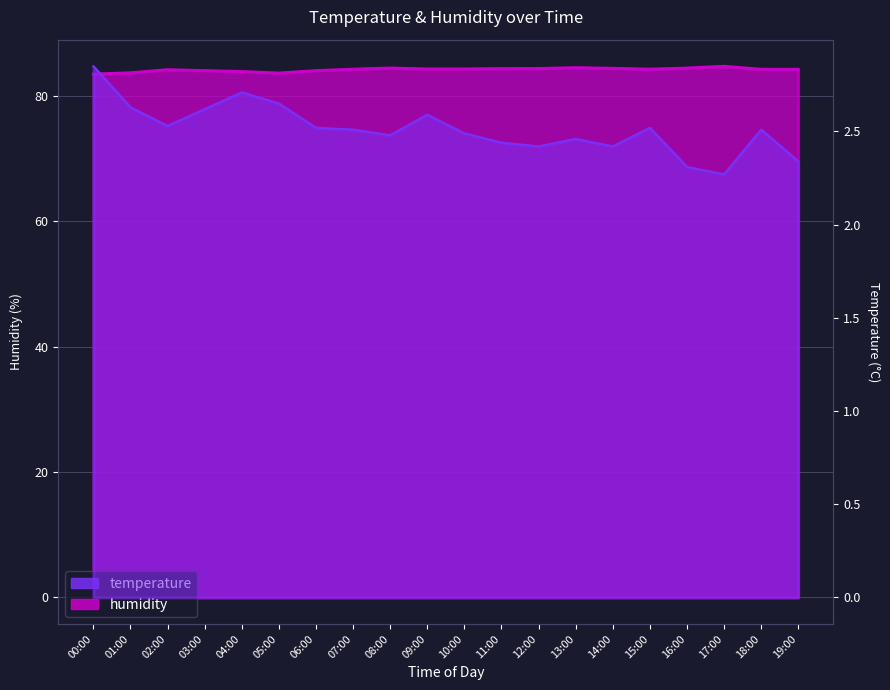

Reading left to right, what are all the values shown in this chart?

temperature: 2.9	2.6	2.5	2.6	2.7	2.6	2.5	2.5	2.5	2.6	2.5	2.4	2.4	2.5	2.4	2.5	2.3	2.3	2.5	2.3
humidity: 83.5	83.7	84.2	84.1	83.9	83.7	84.1	84.3	84.5	84.3	84.3	84.4	84.4	84.5	84.4	84.3	84.5	84.8	84.3	84.3